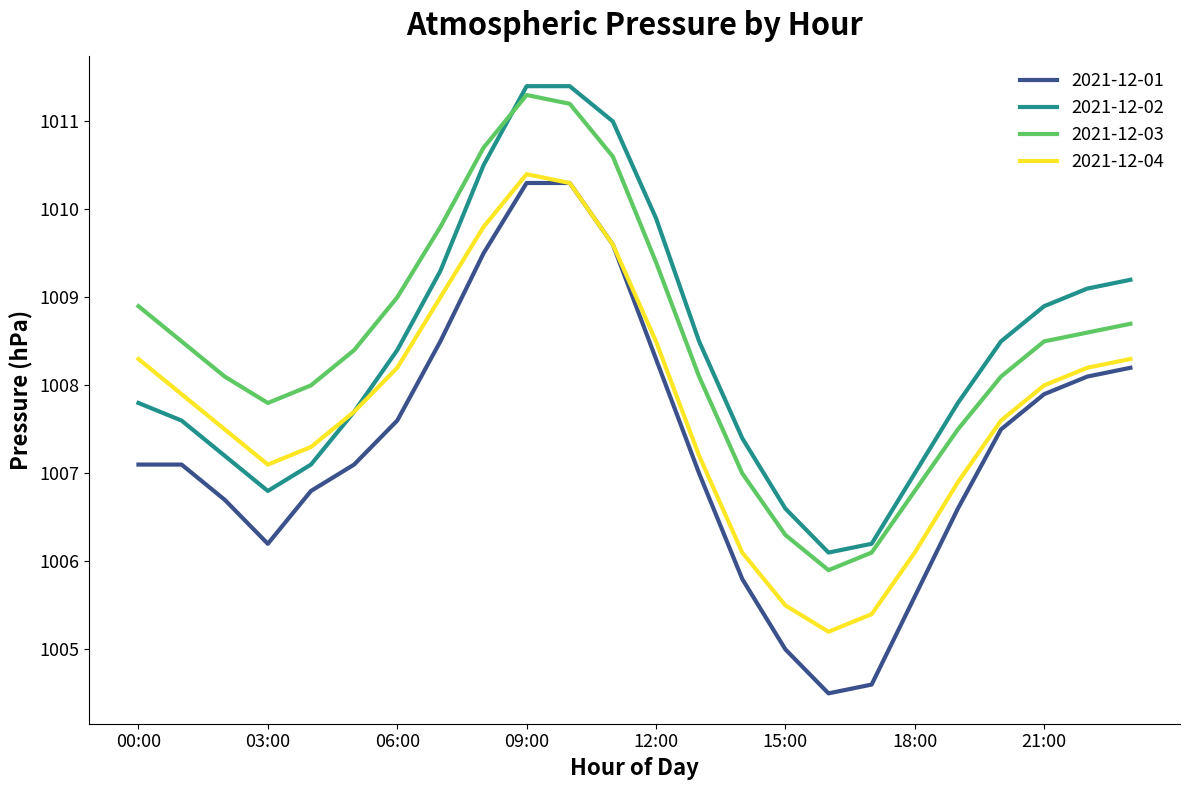

Reading right to left, list all the values displayed in this chart.

2021-12-01: 1008.2	1008.1	1007.9	1007.5	1006.6	1005.6	1004.6	1004.5	1005.0	1005.8	1007.0	1008.3	1009.6	1010.3	1010.3	1009.5	1008.5	1007.6	1007.1	1006.8	1006.2	1006.7	1007.1	1007.1
2021-12-02: 1009.2	1009.1	1008.9	1008.5	1007.8	1007.0	1006.2	1006.1	1006.6	1007.4	1008.5	1009.9	1011.0	1011.4	1011.4	1010.5	1009.3	1008.4	1007.7	1007.1	1006.8	1007.2	1007.6	1007.8
2021-12-03: 1008.7	1008.6	1008.5	1008.1	1007.5	1006.8	1006.1	1005.9	1006.3	1007.0	1008.1	1009.4	1010.6	1011.2	1011.3	1010.7	1009.8	1009.0	1008.4	1008.0	1007.8	1008.1	1008.5	1008.9
2021-12-04: 1008.3	1008.2	1008.0	1007.6	1006.9	1006.1	1005.4	1005.2	1005.5	1006.1	1007.2	1008.5	1009.6	1010.3	1010.4	1009.8	1009.0	1008.2	1007.7	1007.3	1007.1	1007.5	1007.9	1008.3